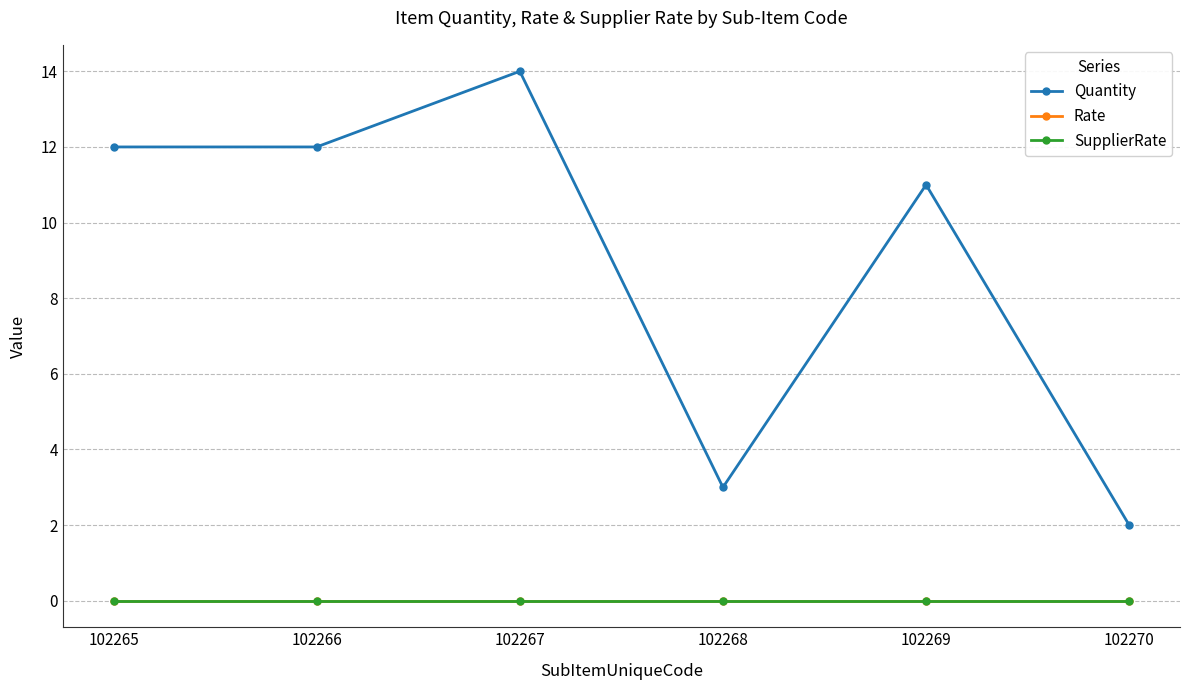

Rank the series by their maximum value, from lowest to highest.

Rate, SupplierRate, Quantity